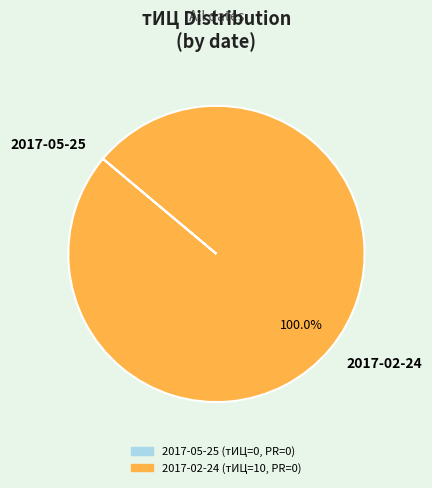

Is 2017-02-24 the majority of the pie?

Yes